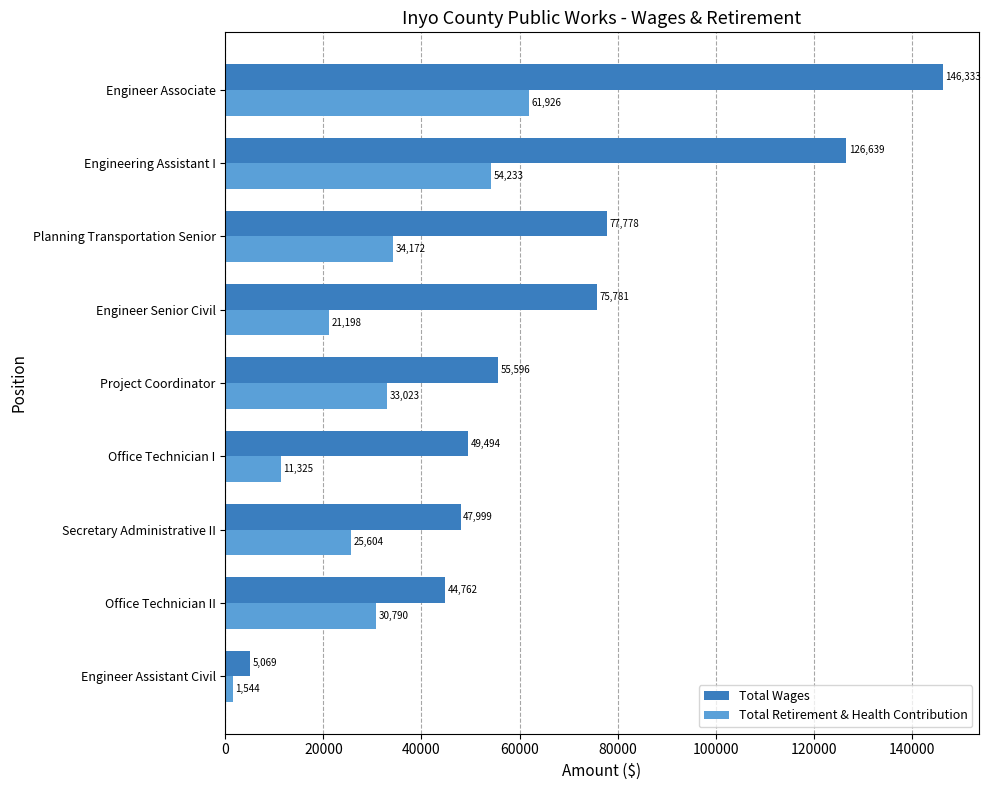

At which category is the sum across all series the highest?

Engineer Associate